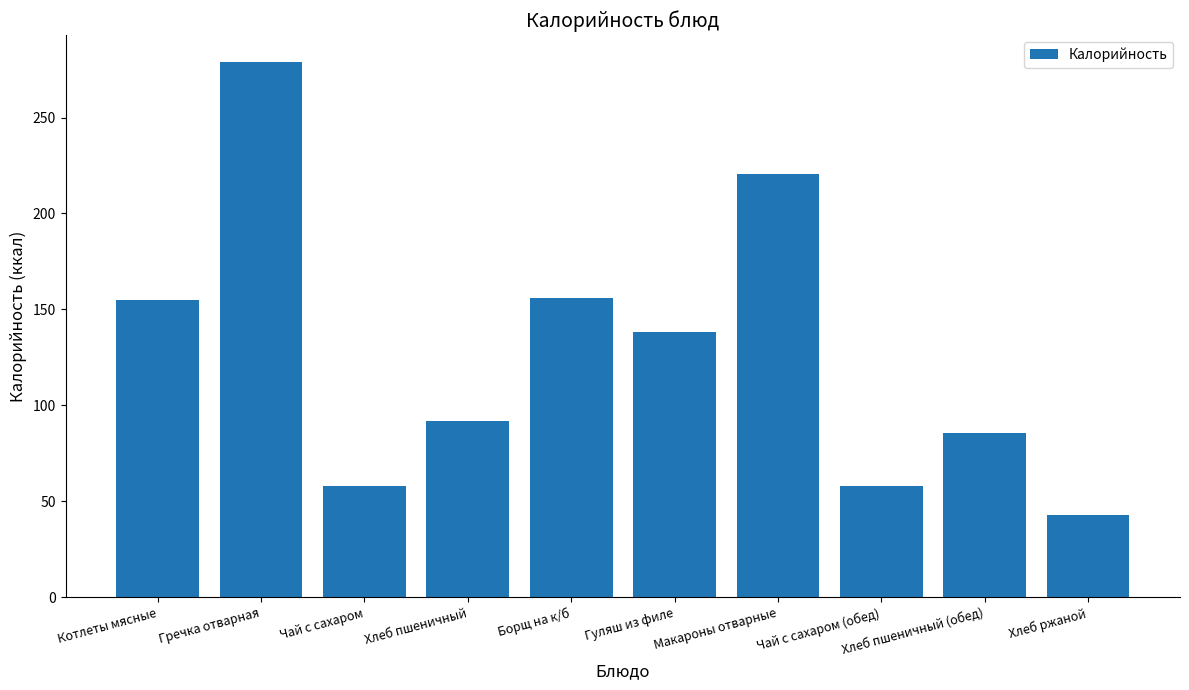

At which label is the value closest to 161?

Борщ на к/б